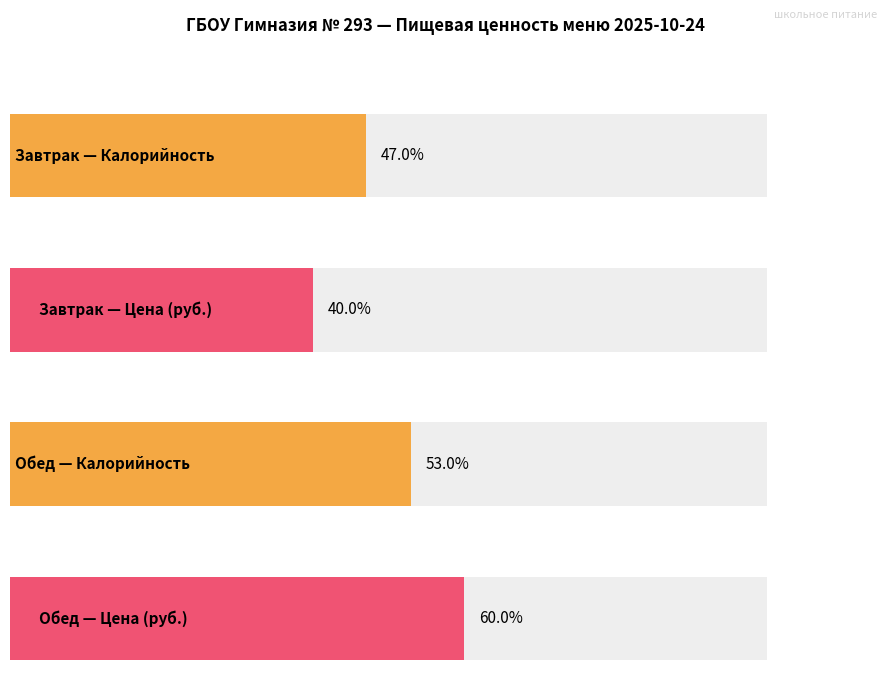

Does the chart contain stacked bars?

No